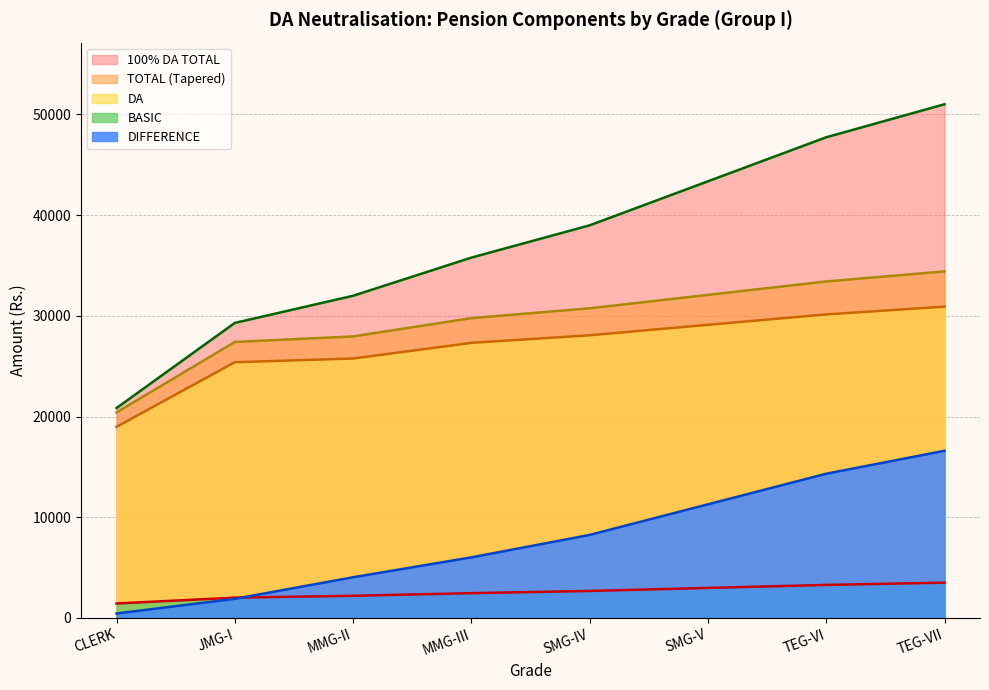

True or false: 100% DA TOTAL and DIFFERENCE intersect in this chart.

False